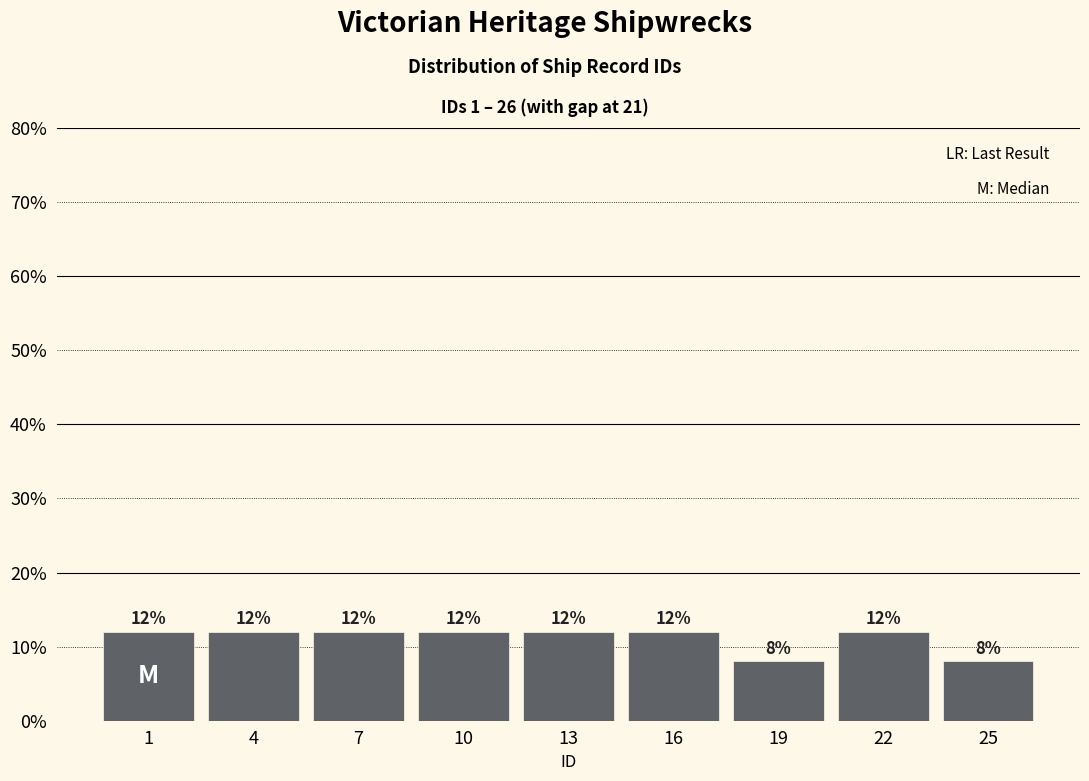

Reading left to right, extract all data points from this chart.

1=12	4=12	7=12	10=12	13=12	16=12	19=8	22=12	25=8